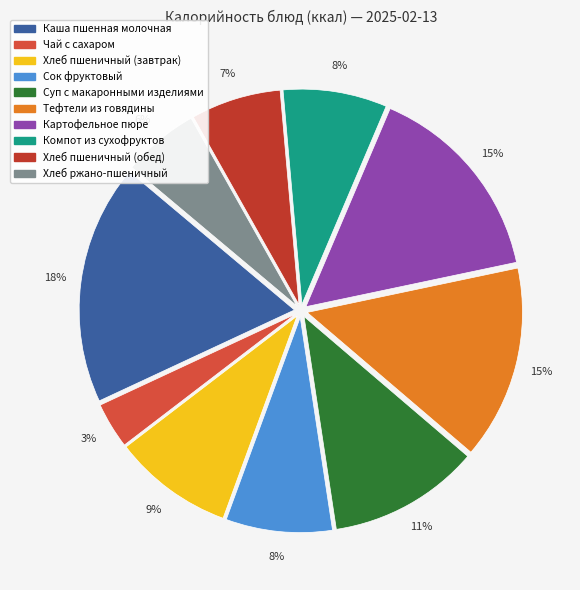

To the nearest percent, what is the difference between the largest and smallest slice percentages?

15%